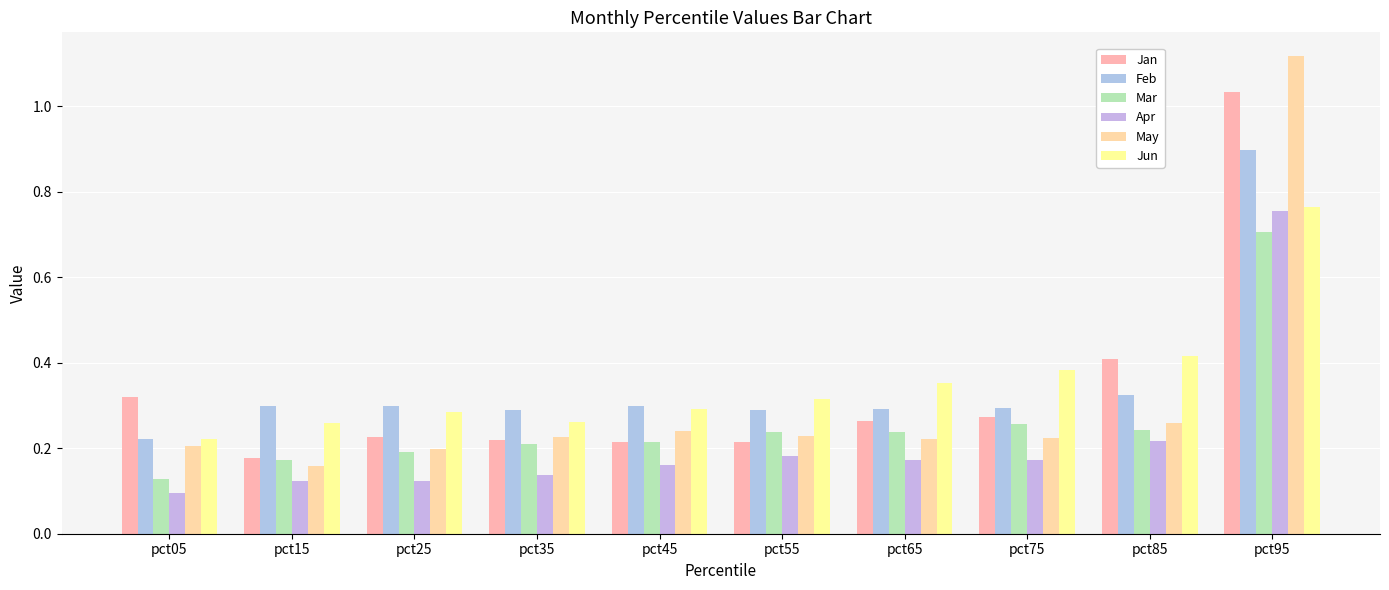

At how many categories does at least one series exceed 0?

10